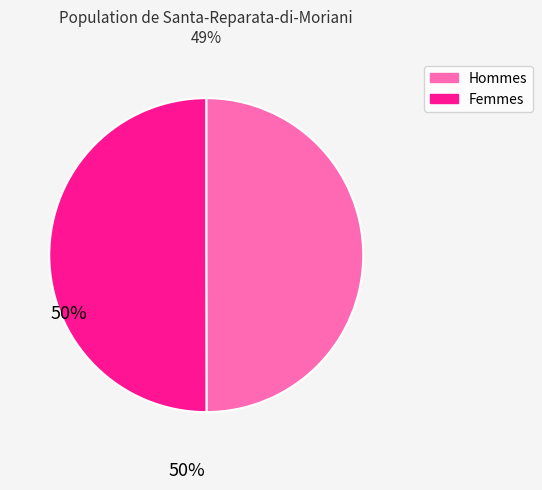

The Femmes slice represents 44% of the pie. True or false?

False